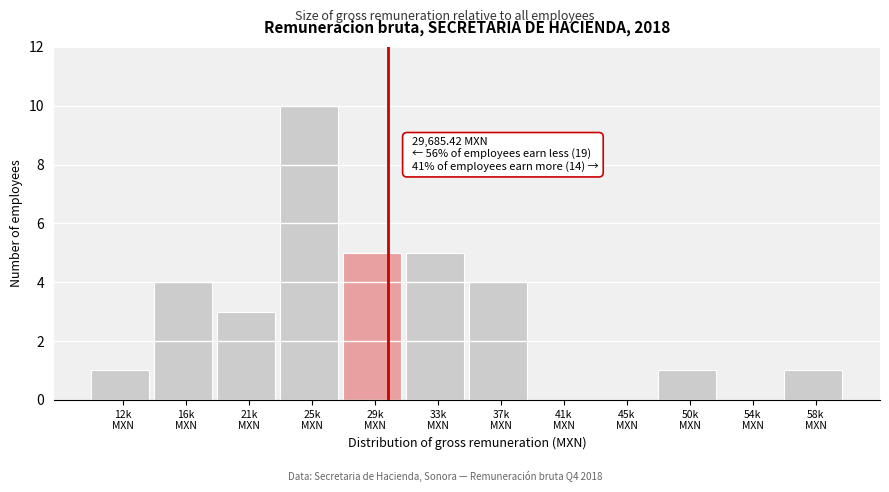

What is the sum of all values?

34